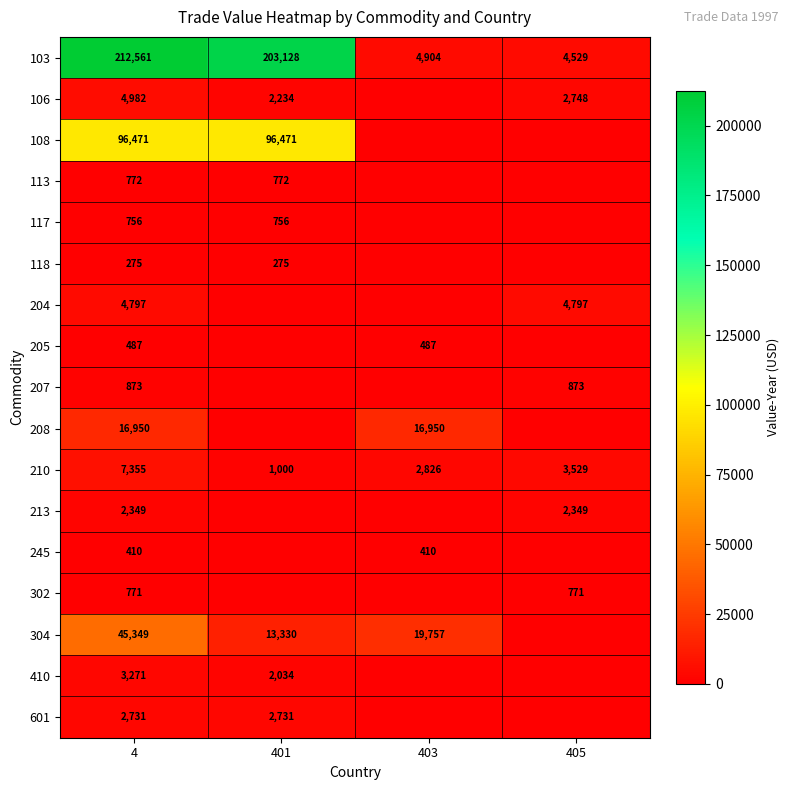

Is the value of 204 at 4 greater than the value of 113 at 4?

Yes